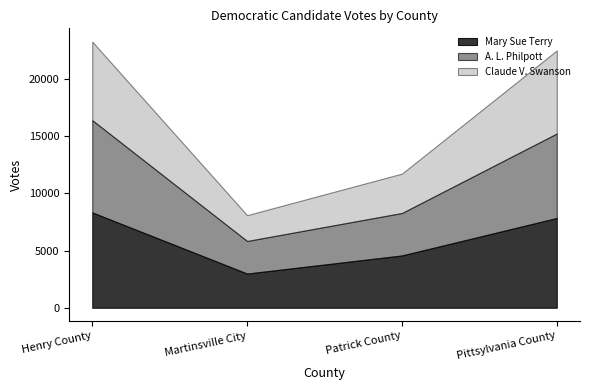

Which series changed the most between Henry County and Pittsylvania County?

A. L. Philpott